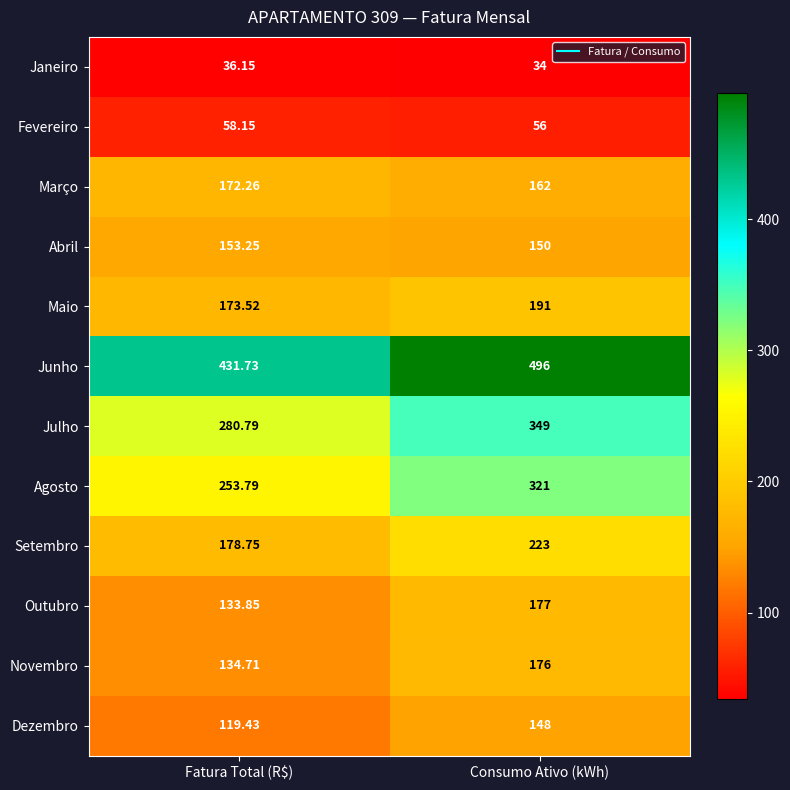

Which series has the largest total across all categories?

Junho